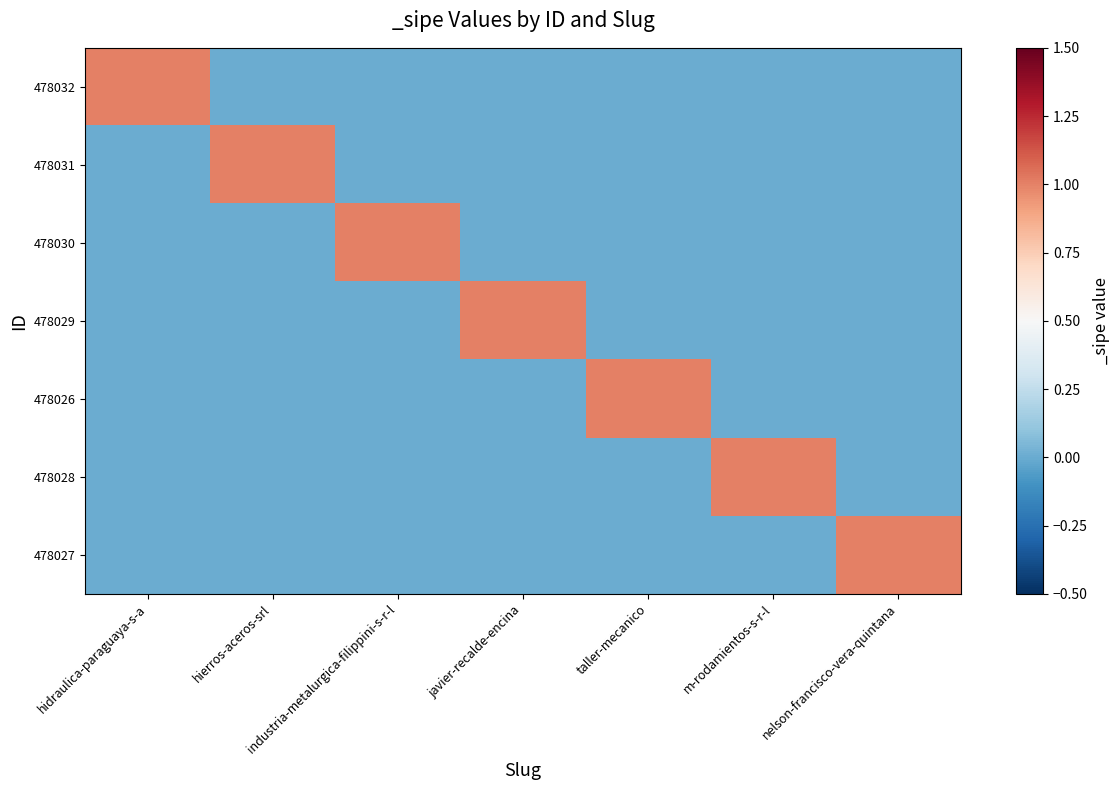

Which has a higher value, taller-mecanico or hidraulica-paraguaya-s-a?

hidraulica-paraguaya-s-a